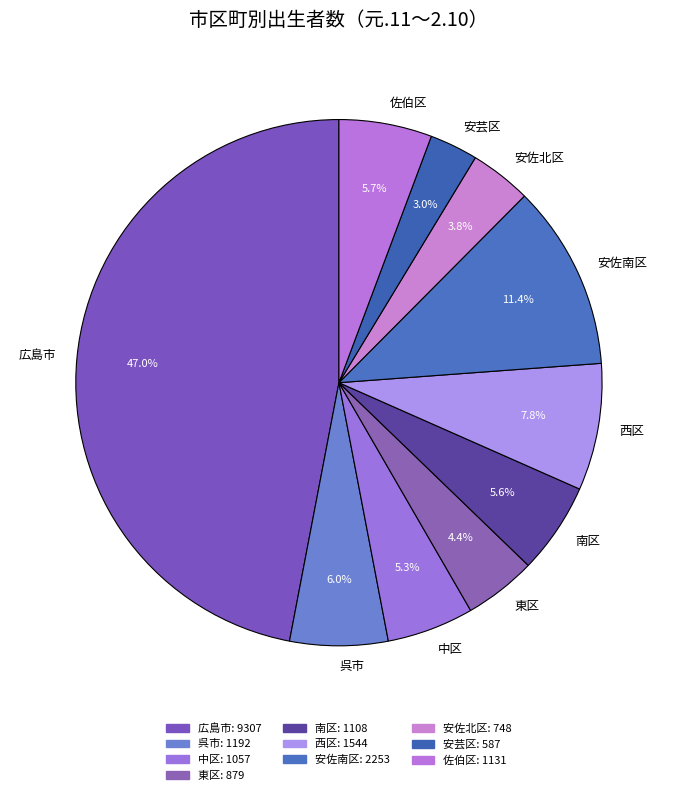

Does 安佐南区 account for over 50% of the chart?

No